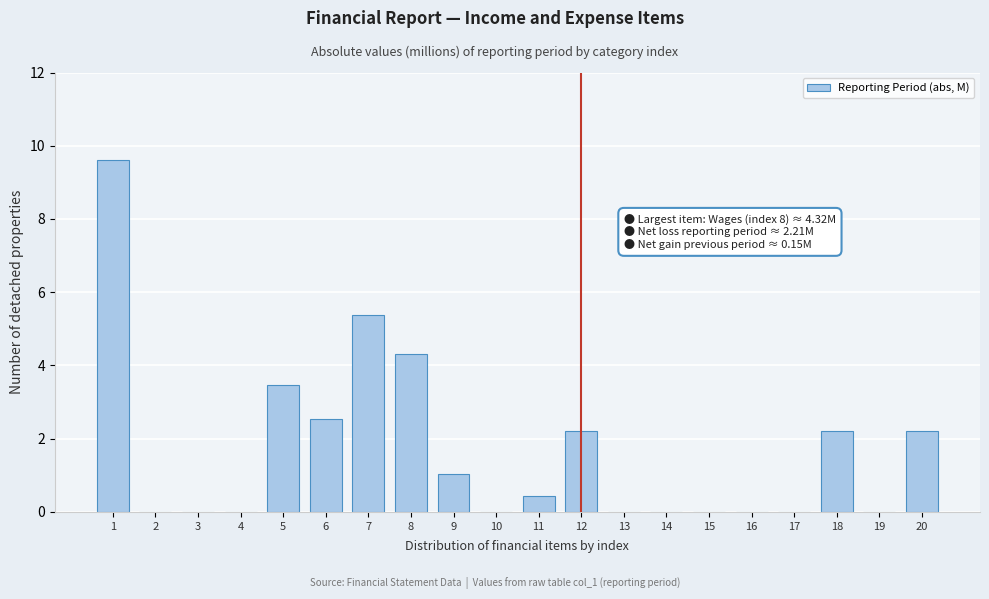

Reading right to left, what are all the values shown in this chart?

20=2.2	19=0.0	18=2.2	17=0.0	16=0.0	15=0.0	14=0.0	13=0.0	12=2.2	11=0.4	10=0.0	9=1.0	8=4.3	7=5.4	6=2.5	5=3.5	4=0.0	3=0.0	2=0.0	1=9.6